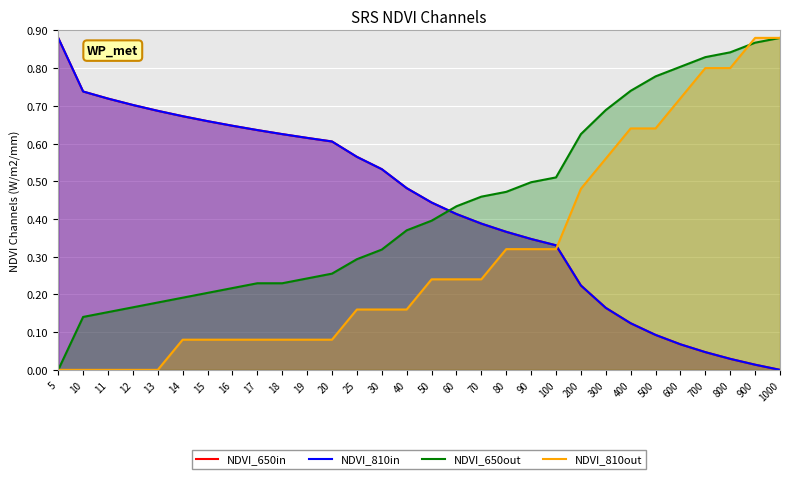

What is the difference between the maximum and minimum values in the NDVI_650in series?

0.9